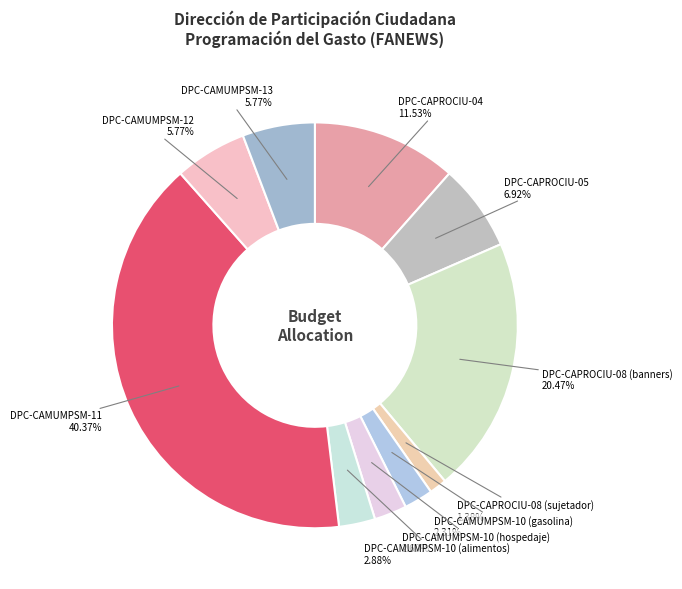

What percentage is NOT represented by DPC-CAPROCIU-08 (banners)?

79.5%